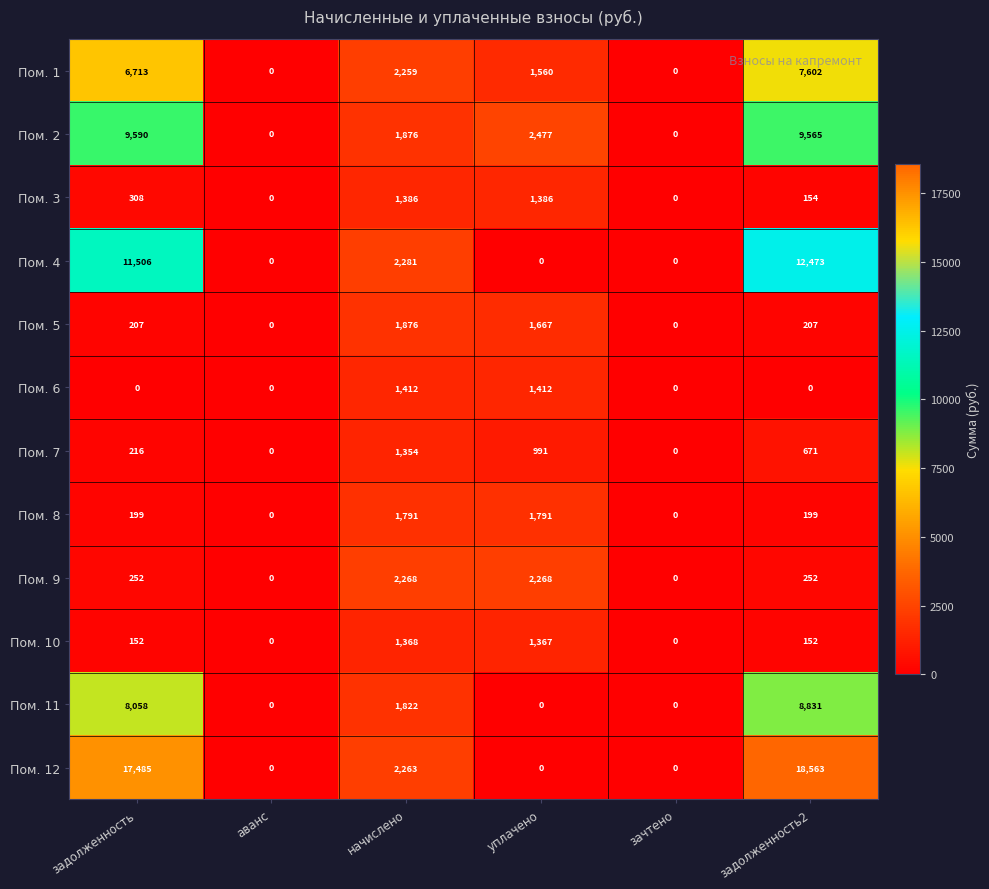

What is the difference between the highest and lowest values at уплачено?

2477